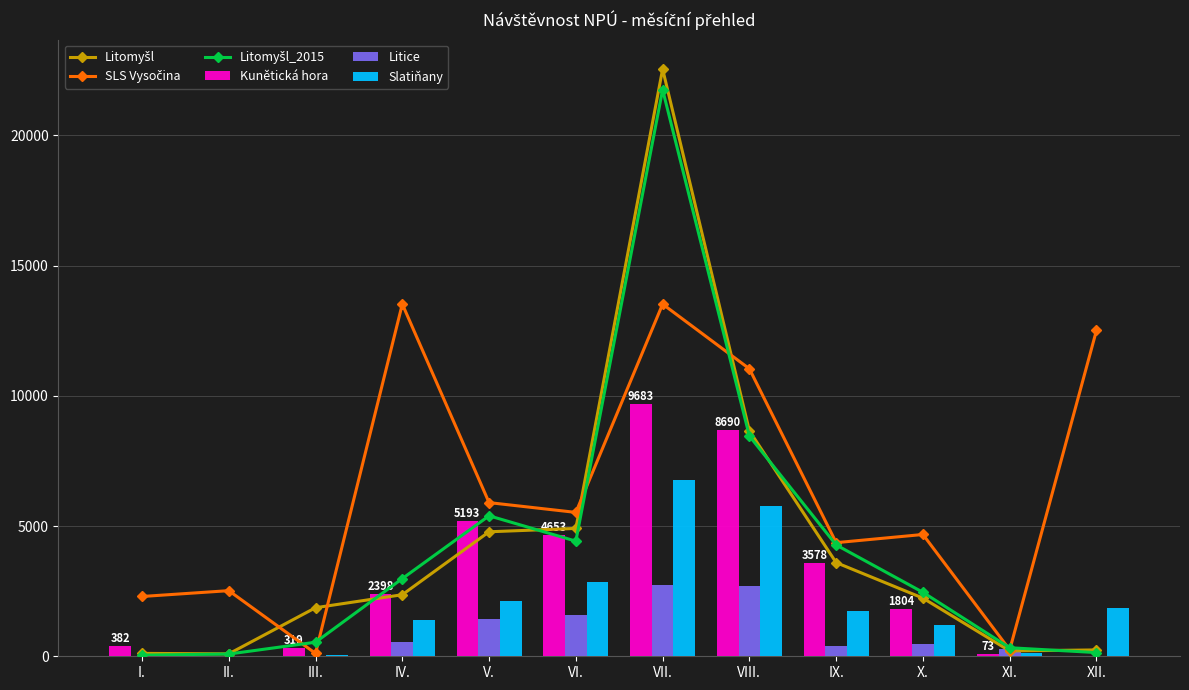

What is the greatest value displayed?

22549